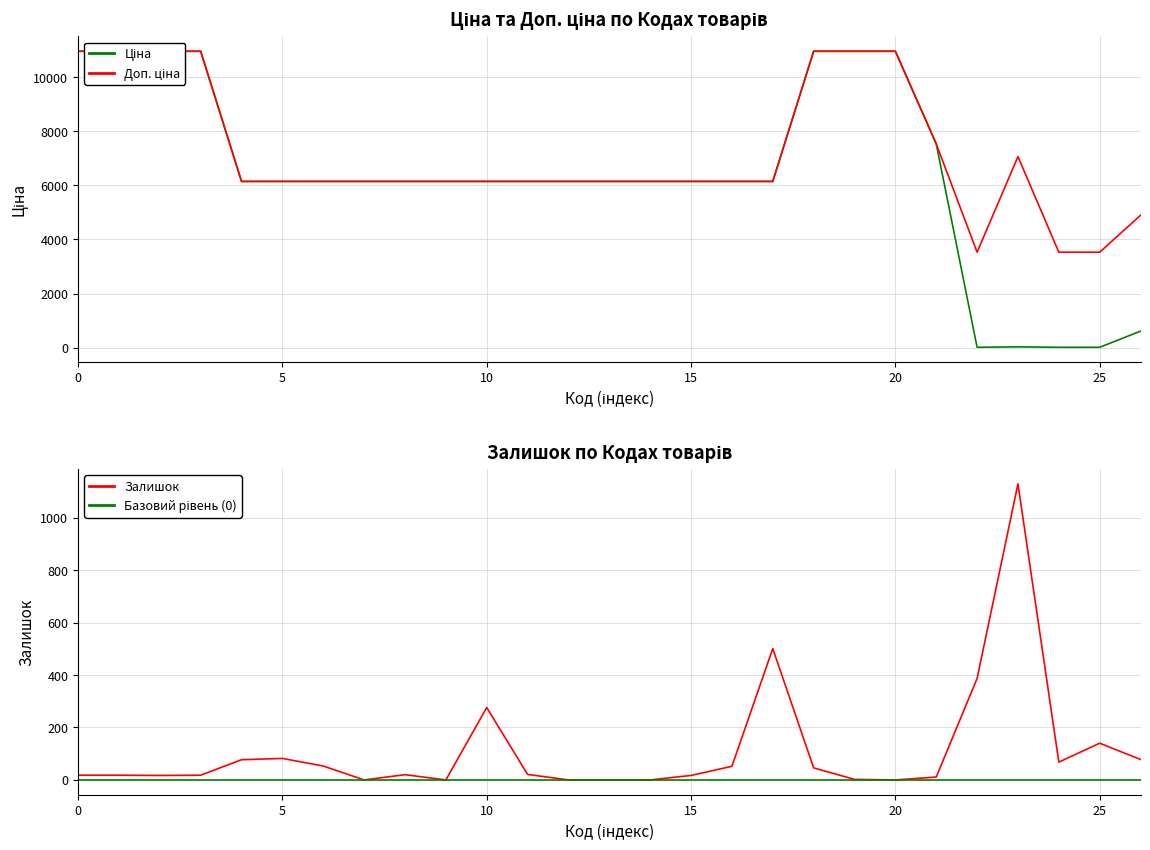

The value of Залишок at 25 is 140. True or false?

True